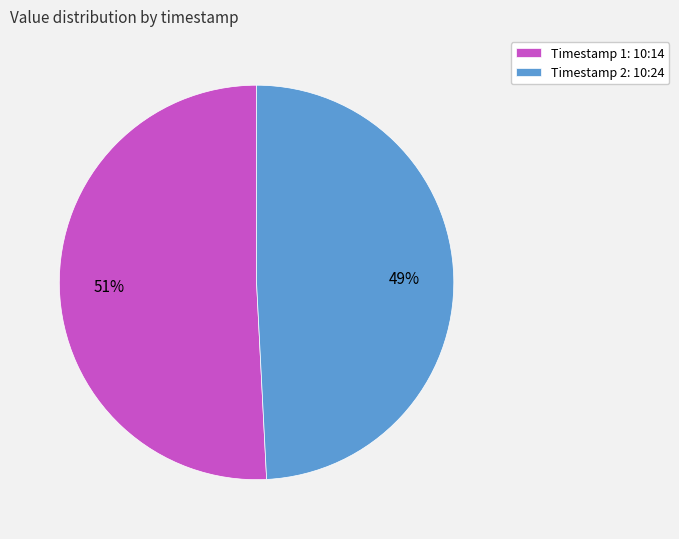

What is the smallest slice in the pie chart?

Timestamp 2: 10:24